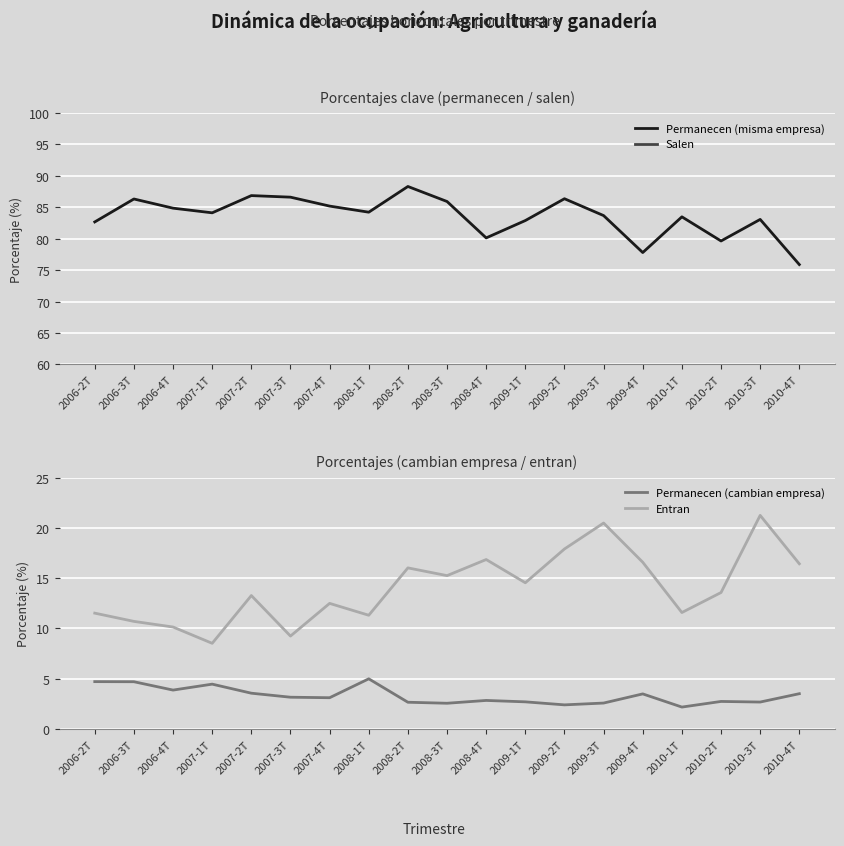

Reading right to left, extract all data points from this chart.

Permanecen (misma empresa): 75.9	83.1	79.6	83.5	77.8	83.7	86.4	82.9	80.1	85.9	88.3	84.2	85.2	86.6	86.9	84.1	84.9	86.3	82.7
Salen: 20.6	14.2	17.6	14.3	18.7	13.7	11.2	14.4	17.0	11.5	9.0	10.8	11.7	10.2	9.6	11.4	11.3	9.0	12.6
Permanecen (cambian empresa): 3.5	2.7	2.7	2.2	3.5	2.6	2.4	2.7	2.8	2.6	2.7	5.0	3.1	3.2	3.6	4.5	3.9	4.7	4.7
Entran: 16.4	21.2	13.6	11.6	16.6	20.5	17.9	14.5	16.9	15.2	16.0	11.3	12.5	9.2	13.3	8.5	10.1	10.7	11.5